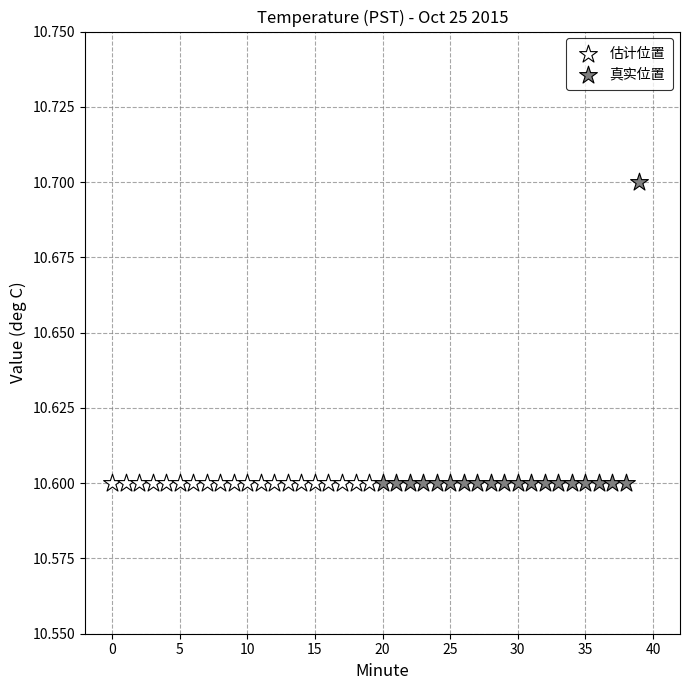

Which series reaches the maximum Y coordinate?

真实位置